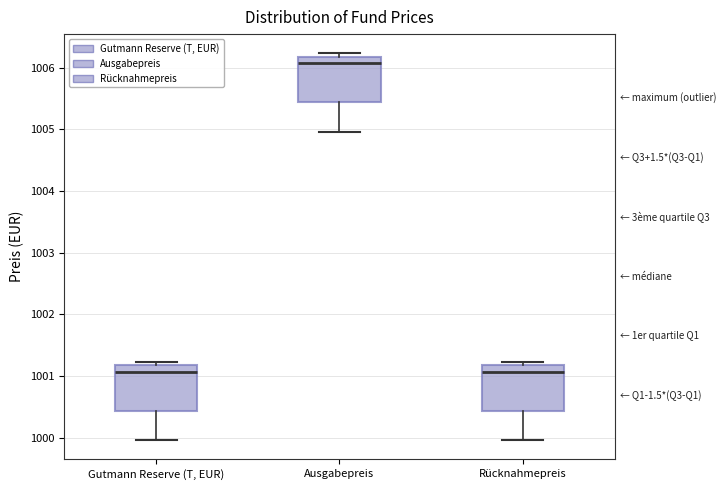

Which box has the highest median line?

Ausgabepreis